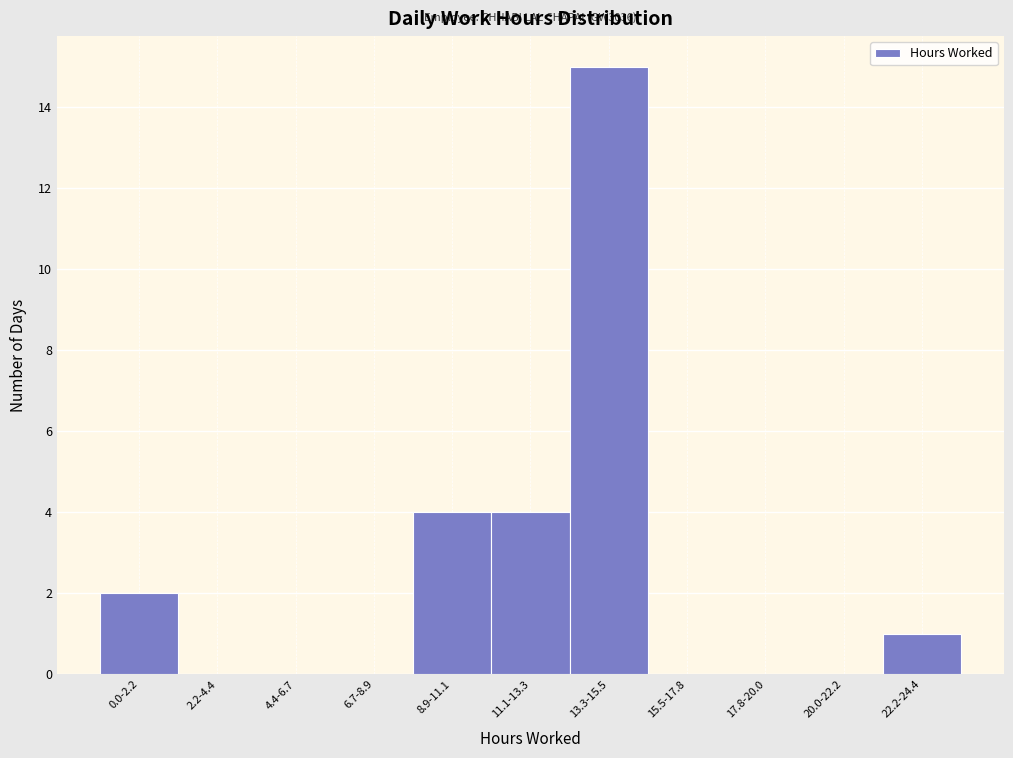

Reading right to left, transcribe all the data shown in this chart.

22.2-24.4=1	20.0-22.2=0	17.8-20.0=0	15.5-17.8=0	13.3-15.5=15	11.1-13.3=4	8.9-11.1=4	6.7-8.9=0	4.4-6.7=0	2.2-4.4=0	0.0-2.2=2